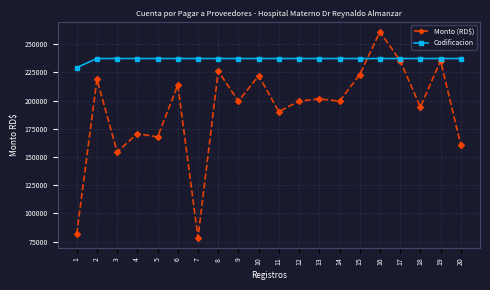

At which label does Monto (RD$) first exceed 199436?

2